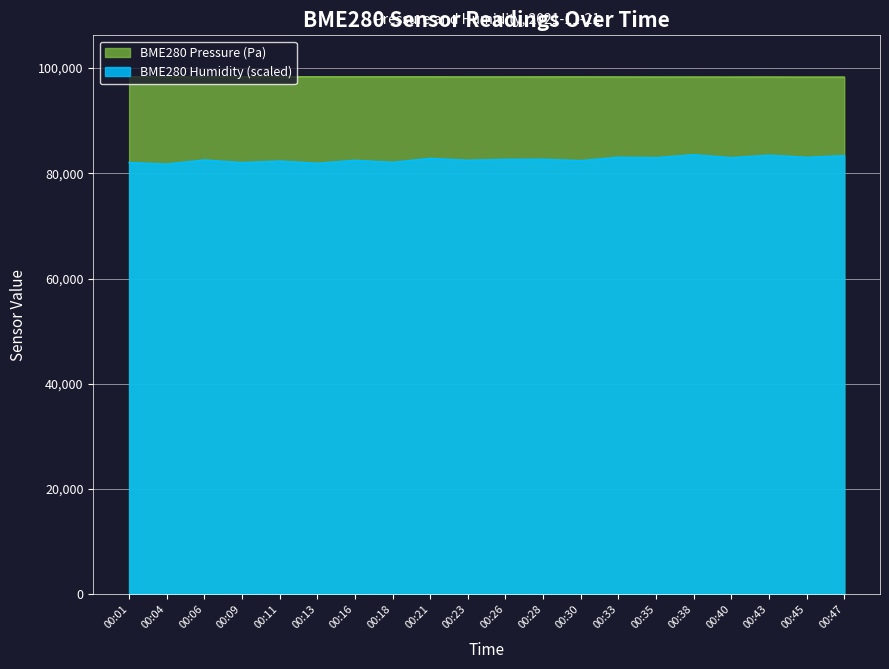

Which category has the lowest value in the BME280_humidity series?

00:04